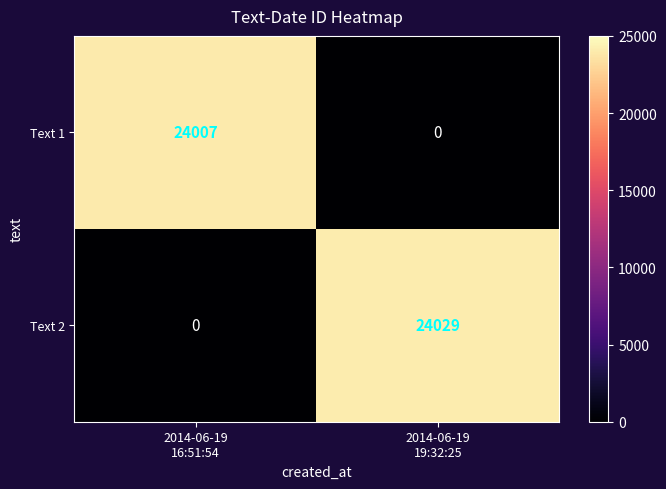

How many distinct data groups are displayed?

2